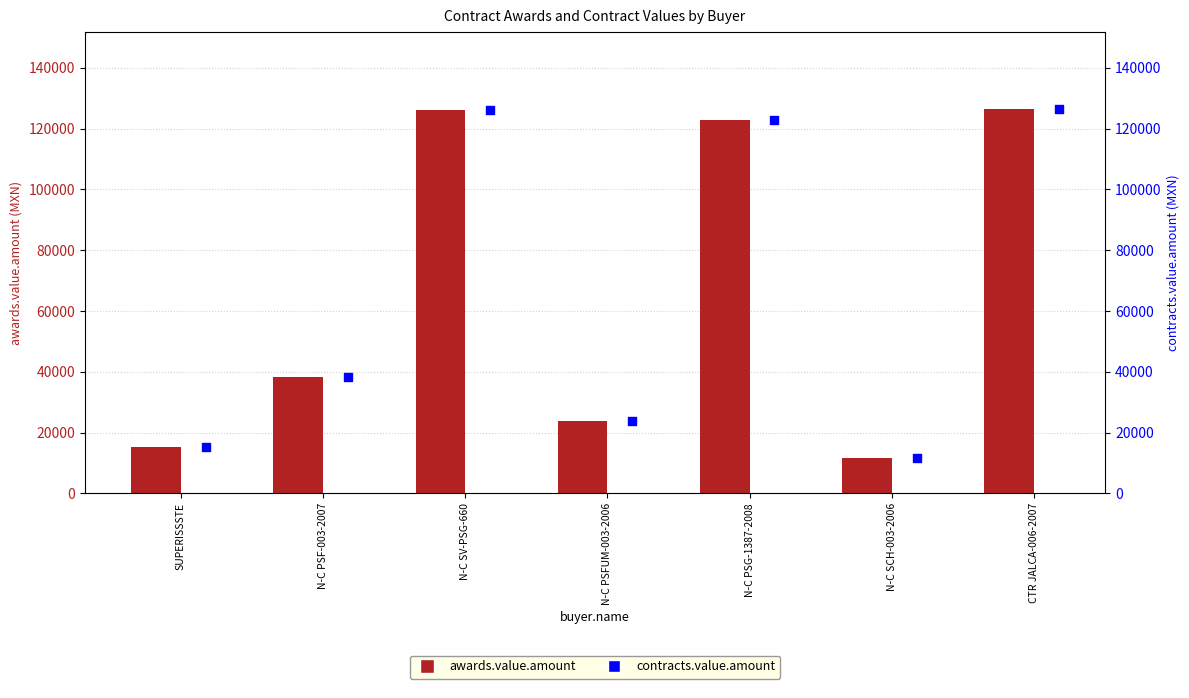

Which series contains the lowest Y value?

awards.value.amount